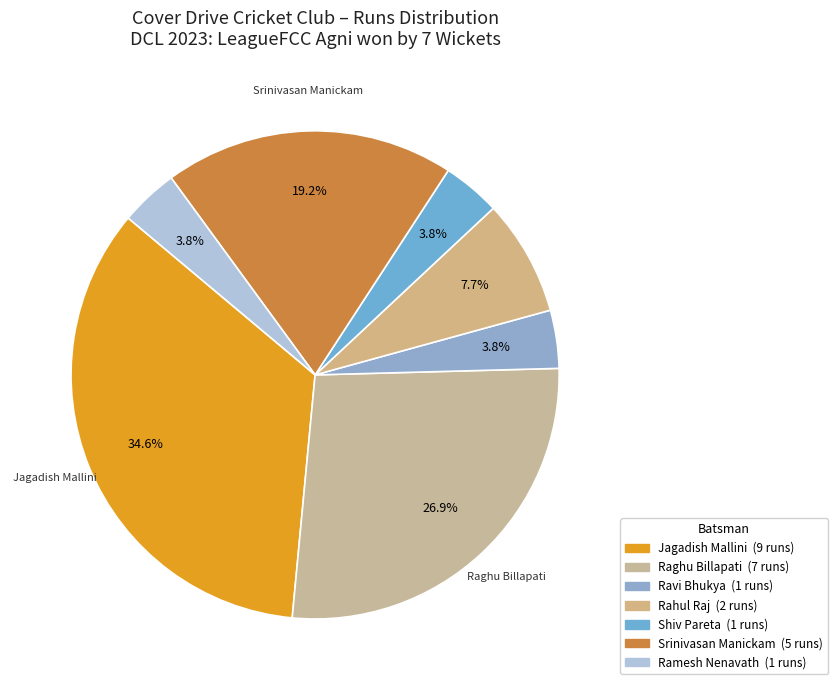

Does any single category account for the majority?

No